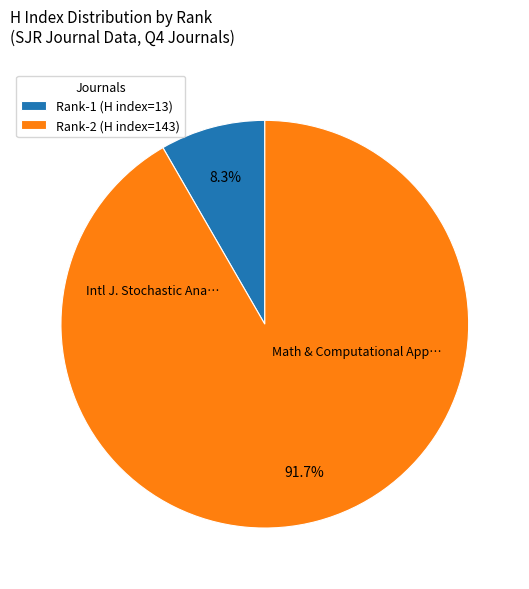

What is the majority slice?

Rank-2 (H index=143)